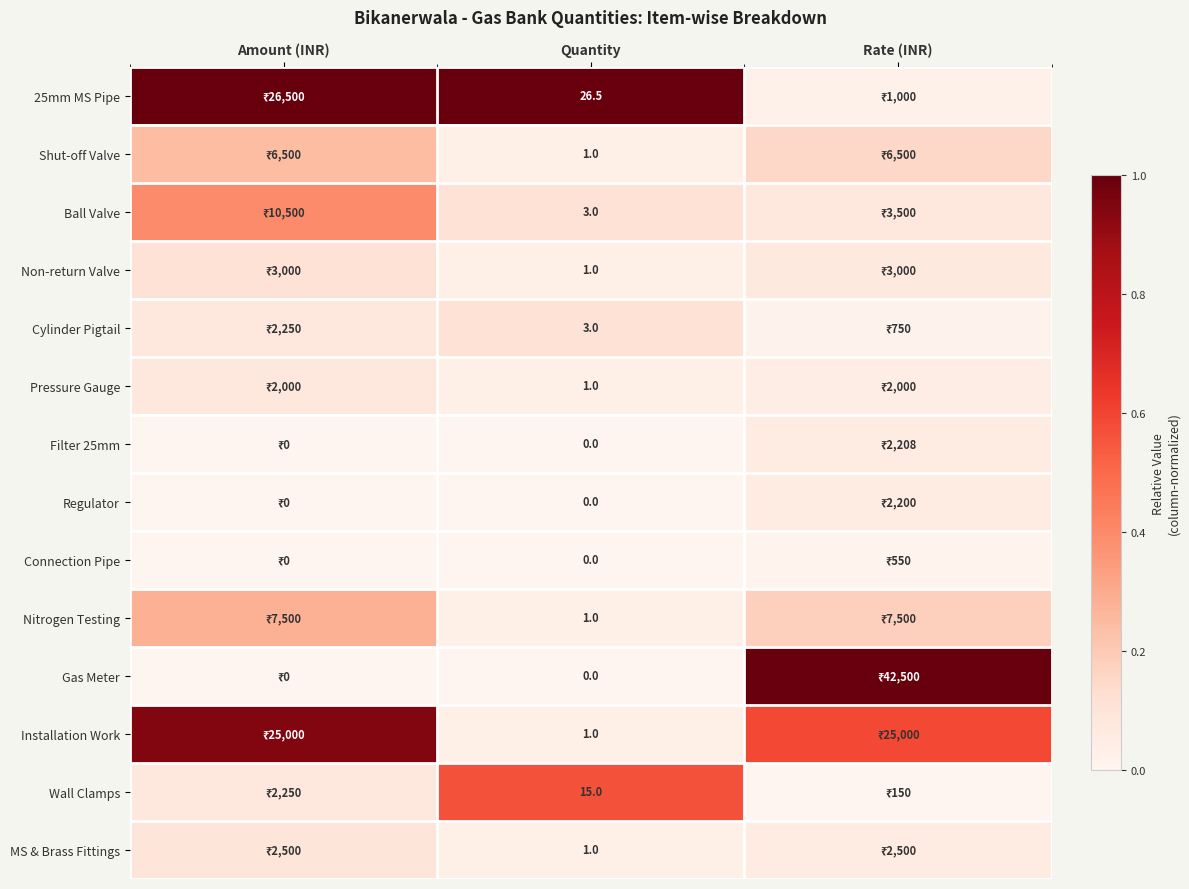

Rank the categories by Pressure Gauge value from lowest to highest.

Quantity, Rate (INR), Amount (INR)